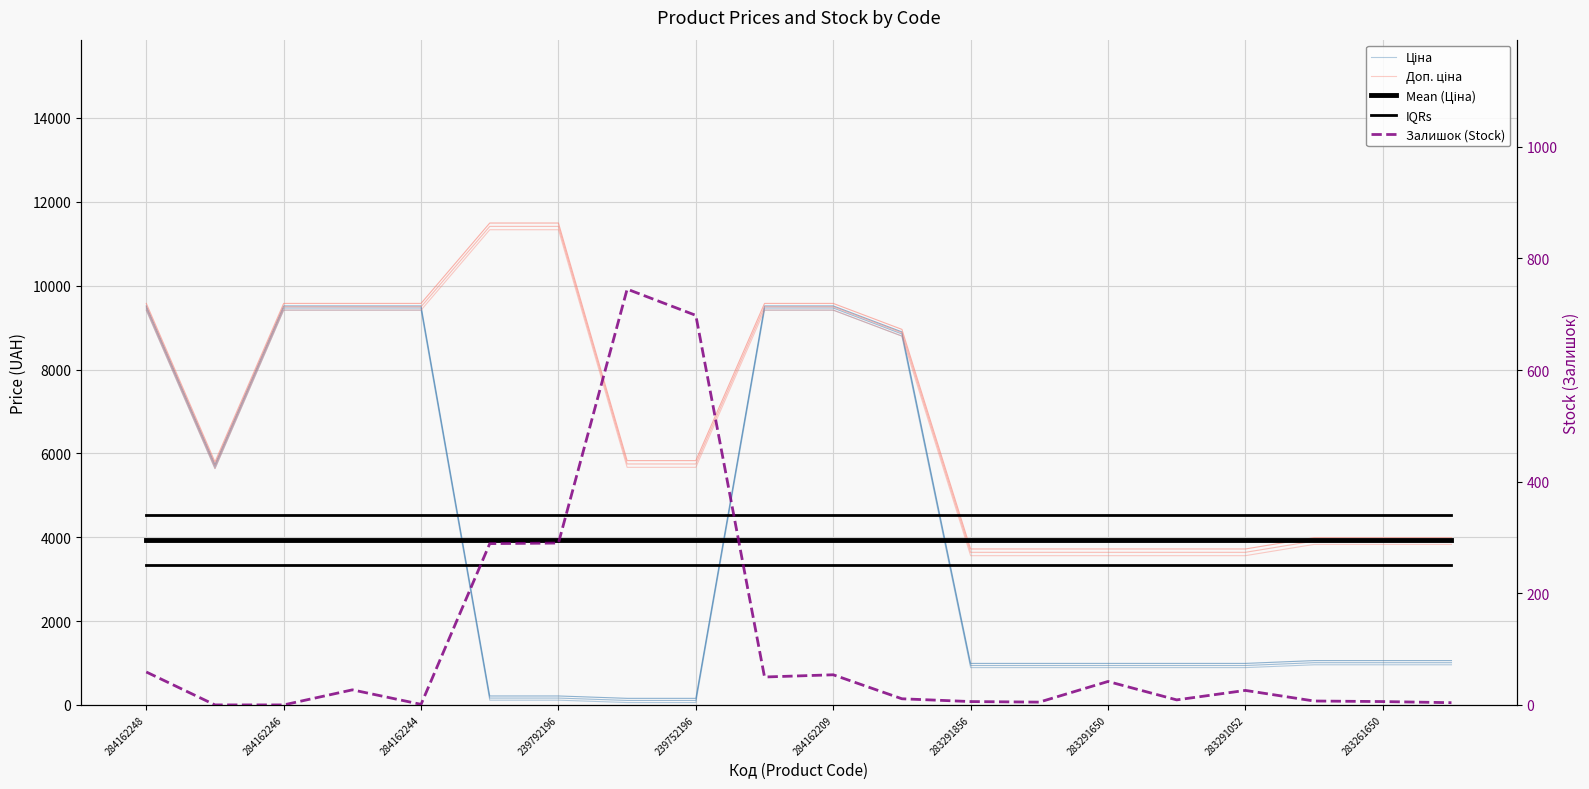

How many series are shown in this chart?

5